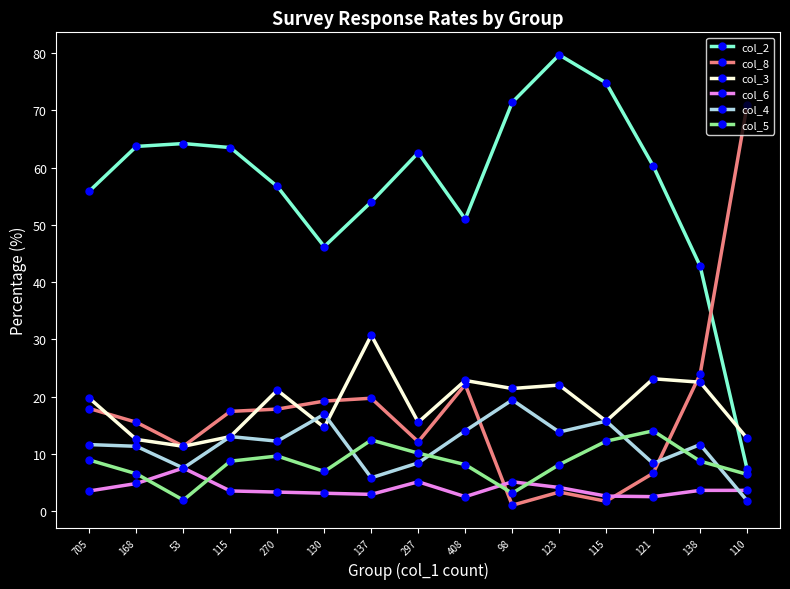

Is this an area chart (filled region under the line)?

No